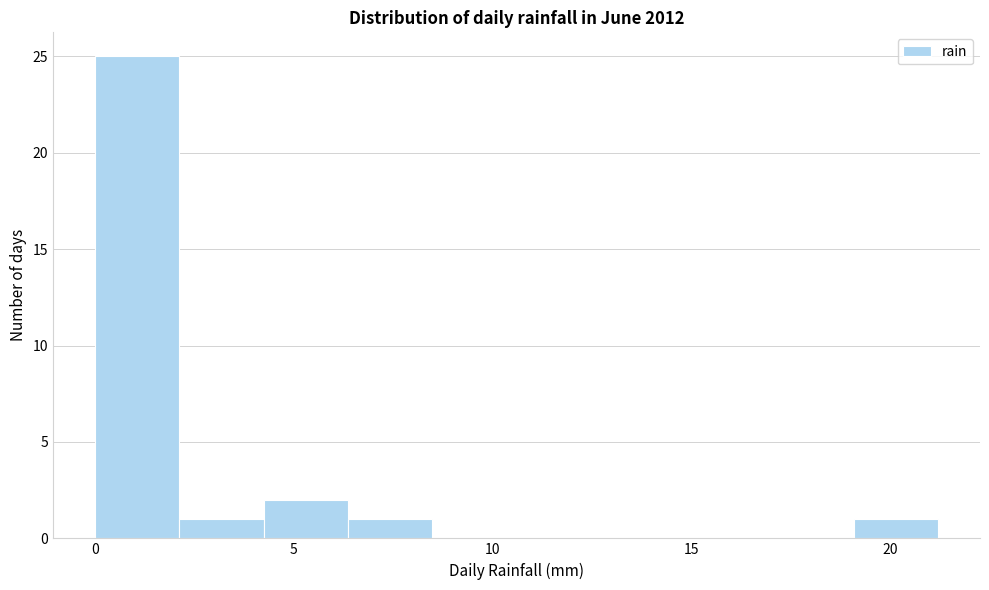

Over which range of the x-axis is the bar tallest?

0.0 to 2.0